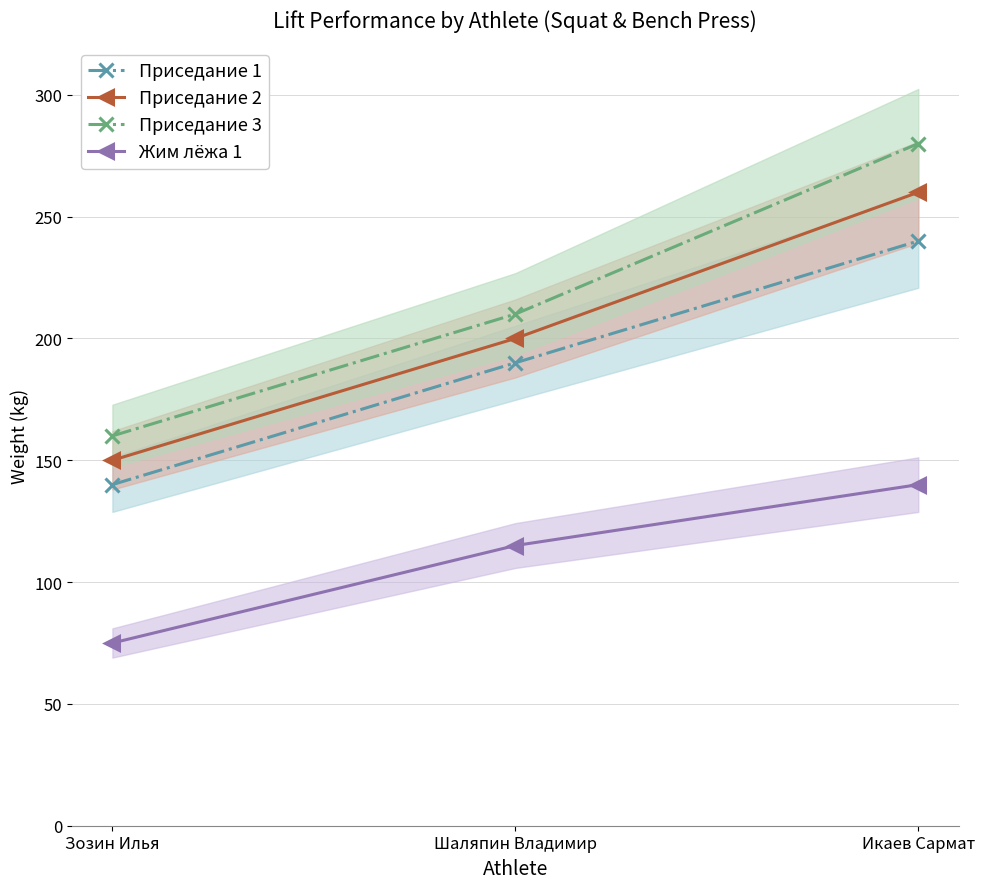

What are all the series names shown in the legend?

Приседание 1, Приседание 2, Приседание 3, Жим лёжа 1